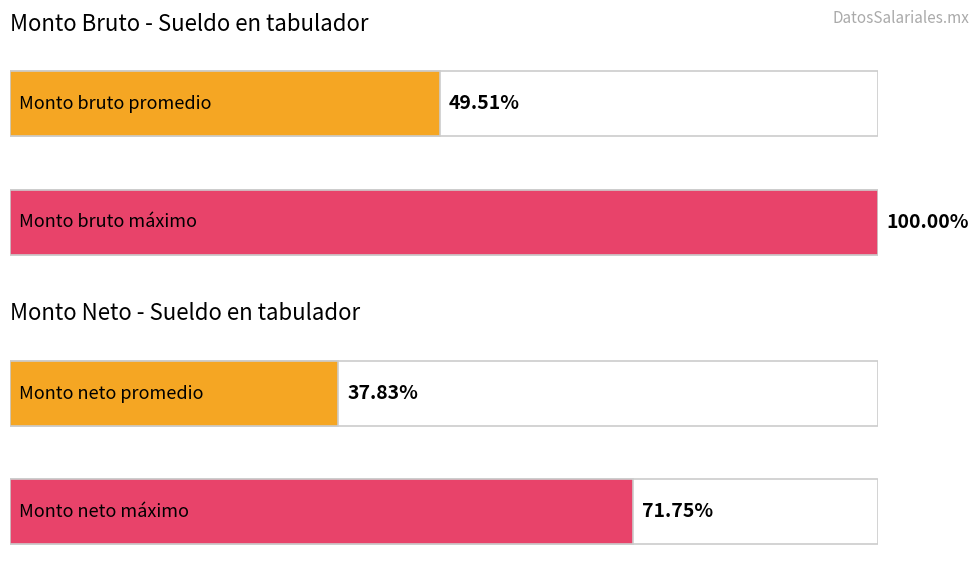

Does the chart contain any negative values?

No